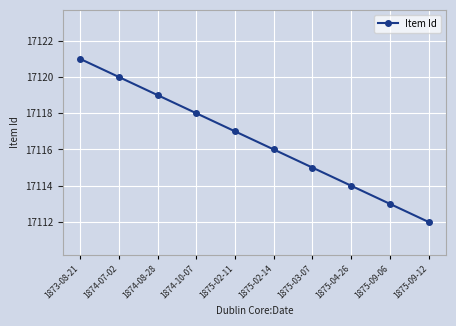

What position from the right is 1874-08-28?

8